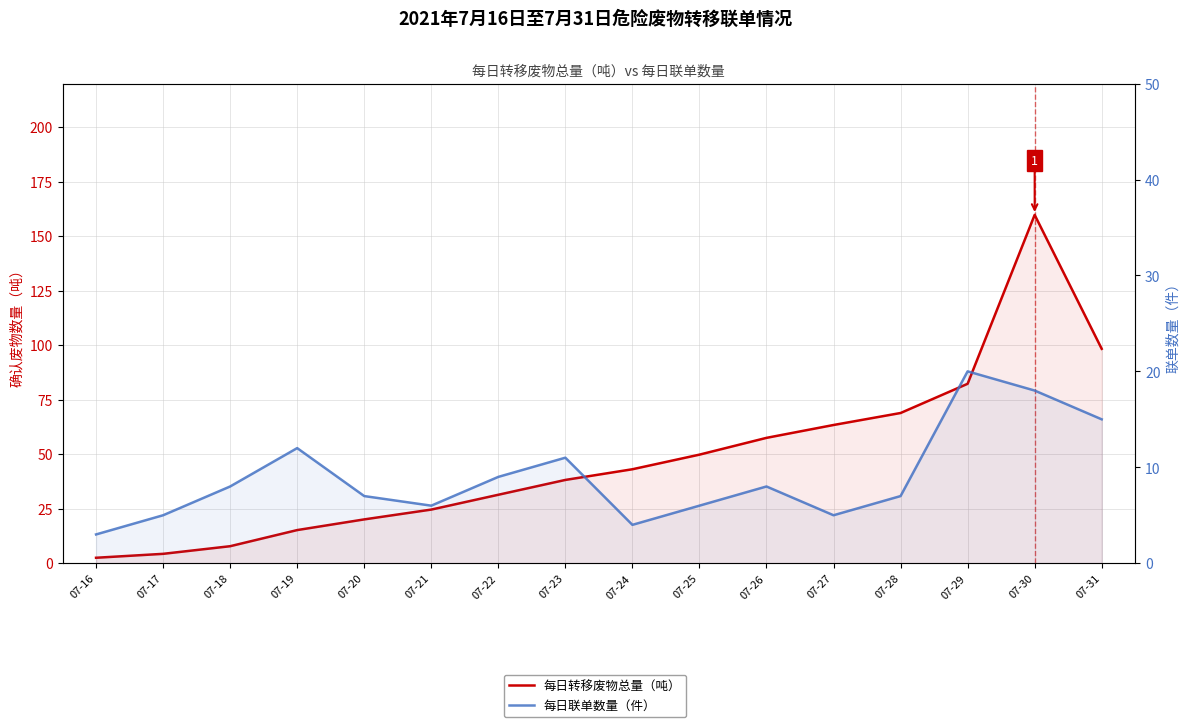

Which category has the lowest value in the 每日联单数量（件） series?

07-16